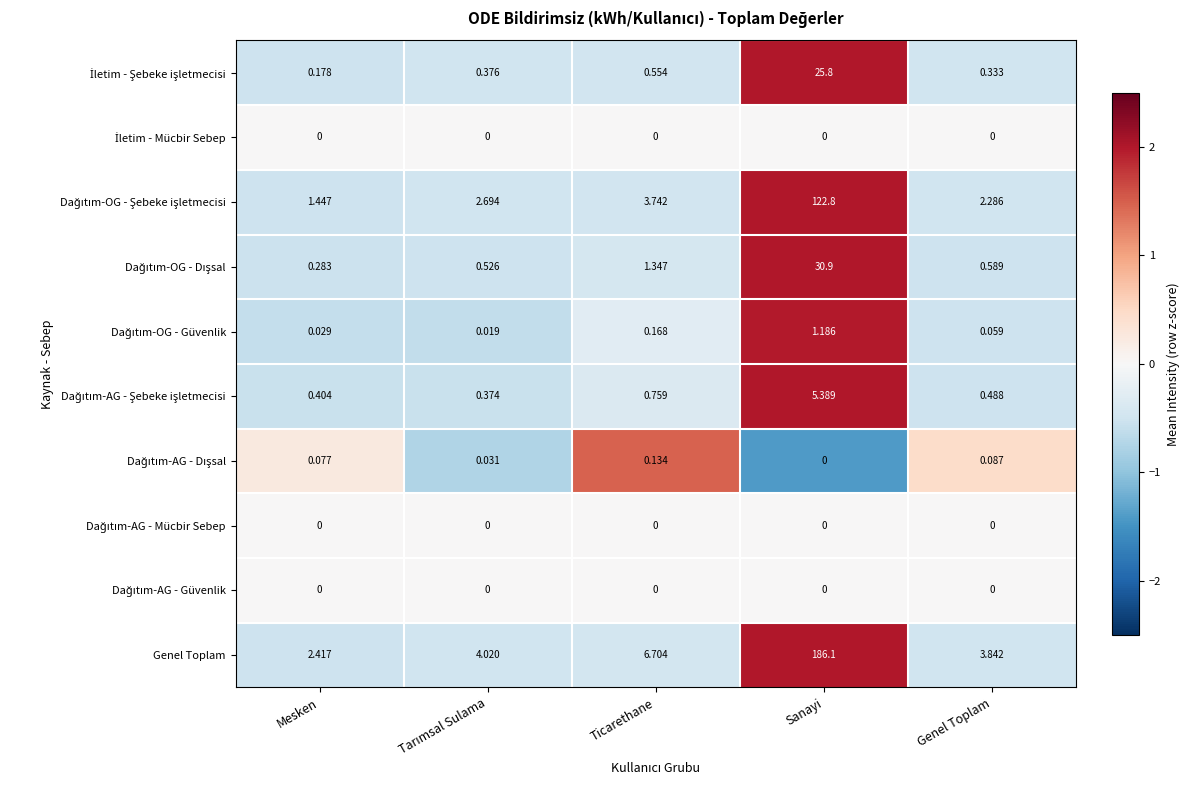

At how many categories does at least one series exceed 0?

5